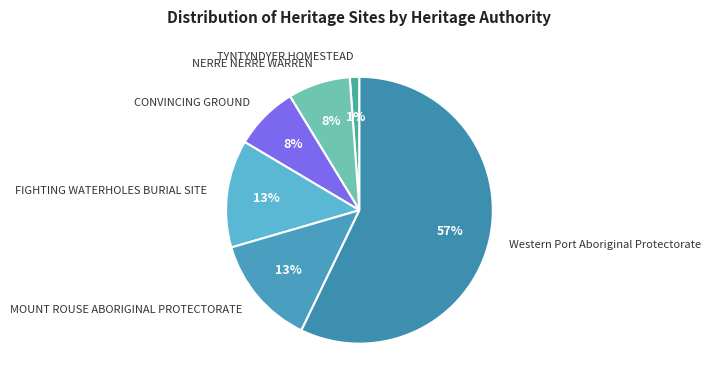

Is the sum of FIGHTING WATERHOLES BURIAL SITE and NERRE NERRE WARREN greater than half?

No